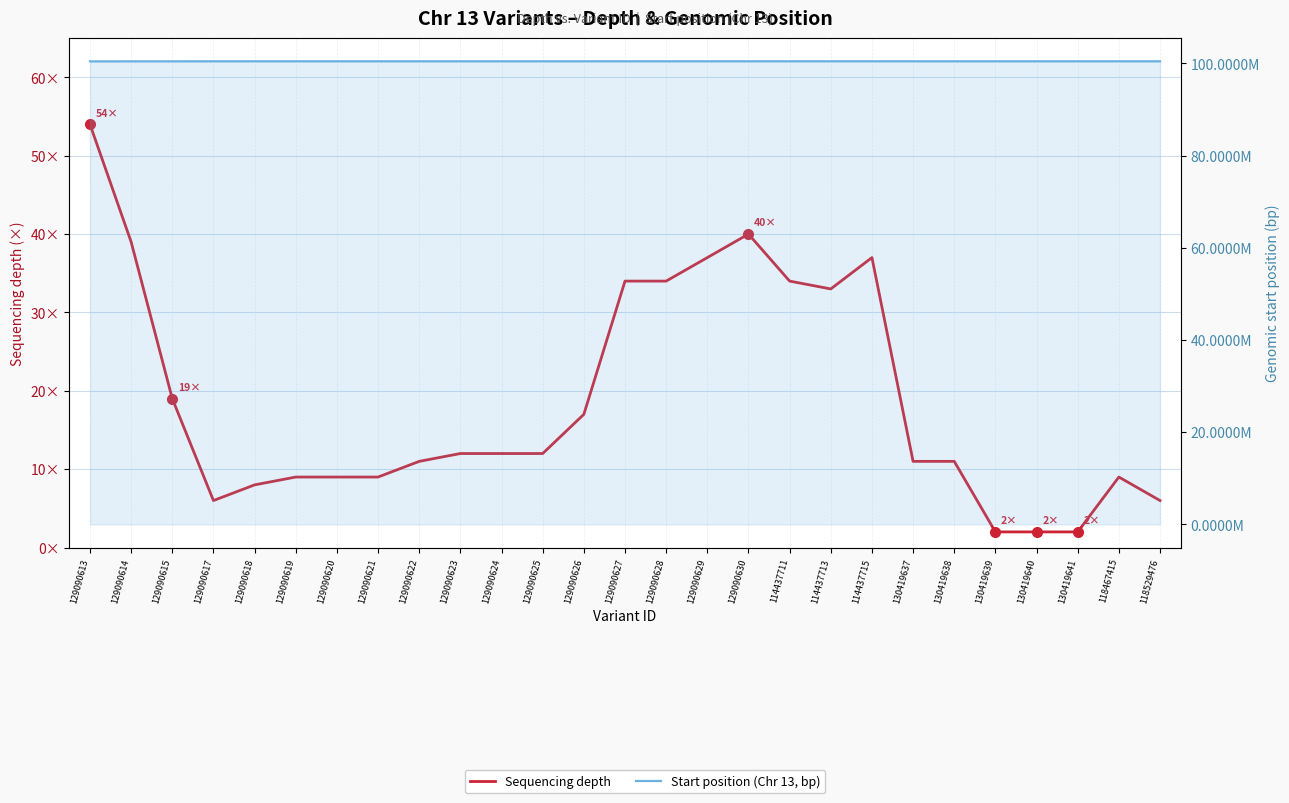

Rank the series at 129090613 from lowest to highest value.

Sequencing depth, Start position (Chr 13, bp)